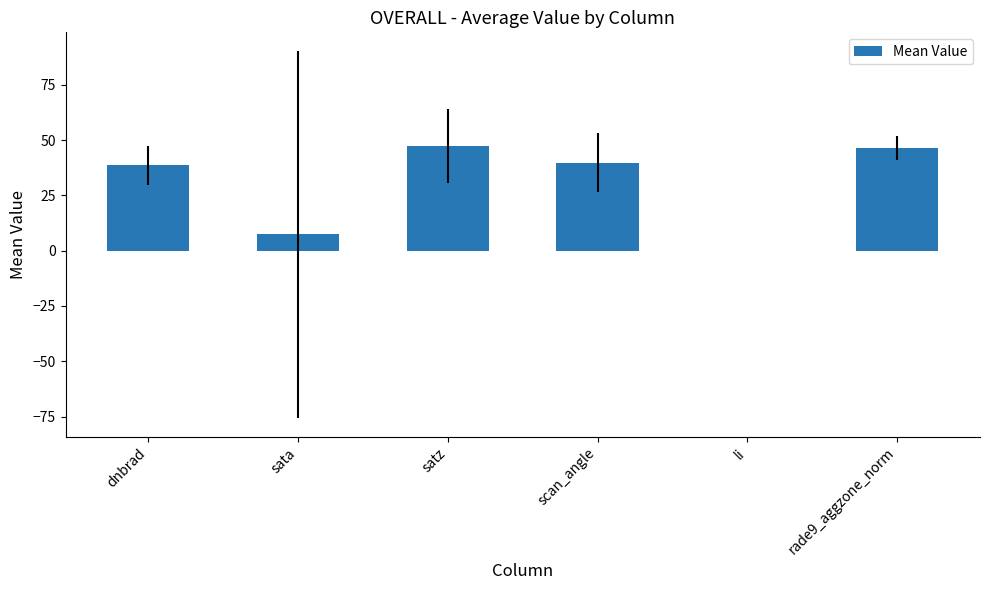

What is the maximum value shown in the chart?

47.2